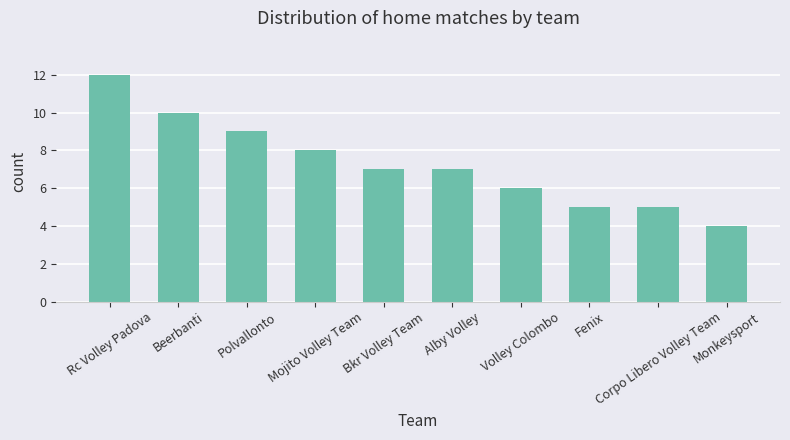

Count the number of categories in the chart.

10